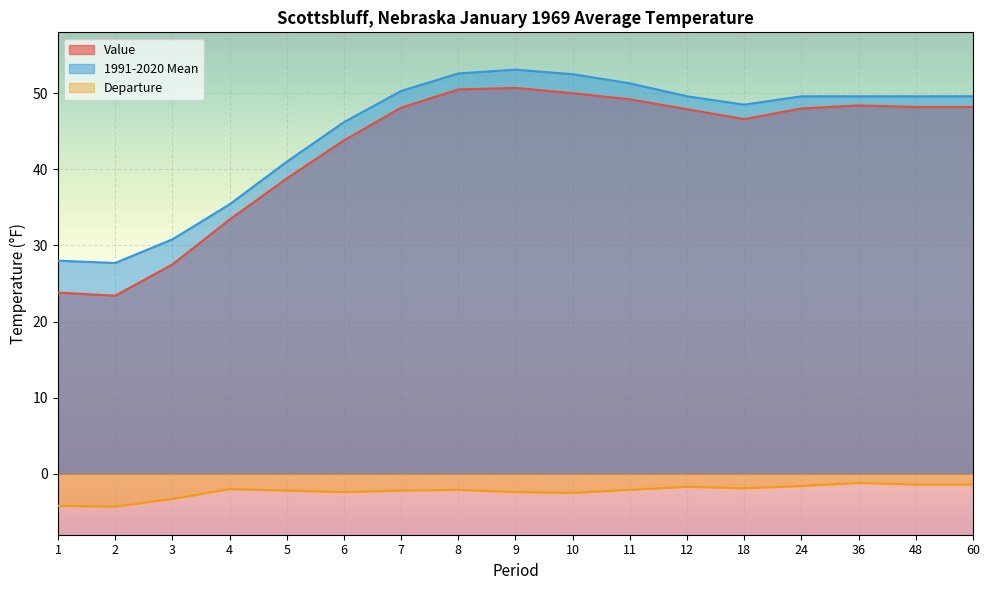

At which category does 1991-2020 Mean reach its first local valley?

2